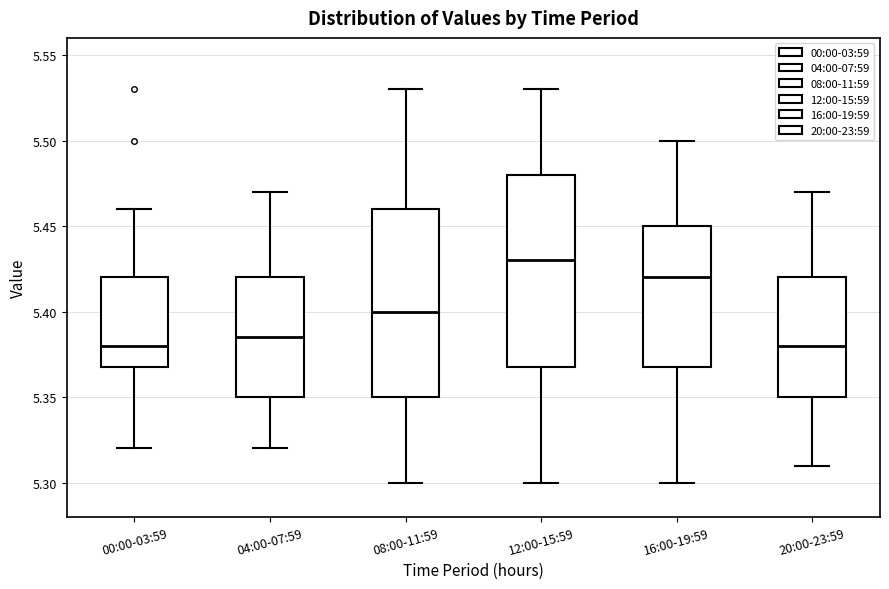

Reading left to right, transcribe this box plot: for each box, give where its median line is, the range the box spans, and where its two whiskers end, as read against the y-axis. The values are not printed on the chart, so give them approximately, as read against the axis.

00:00-03:59: median 5.380, box 5.370 to 5.420, whiskers 5.320 to 5.460
04:00-07:59: median 5.385, box 5.350 to 5.420, whiskers 5.320 to 5.470
08:00-11:59: median 5.400, box 5.350 to 5.460, whiskers 5.300 to 5.530
12:00-15:59: median 5.430, box 5.370 to 5.480, whiskers 5.300 to 5.530
16:00-19:59: median 5.420, box 5.370 to 5.450, whiskers 5.300 to 5.500
20:00-23:59: median 5.380, box 5.350 to 5.420, whiskers 5.310 to 5.470